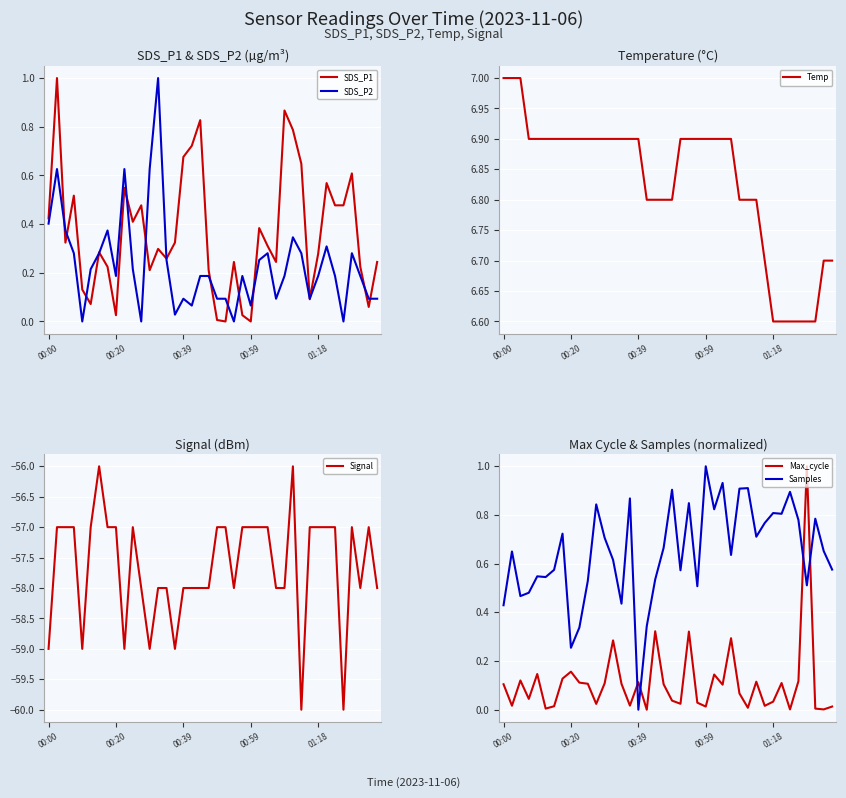

At which label does Samples reach its minimum?

00:39